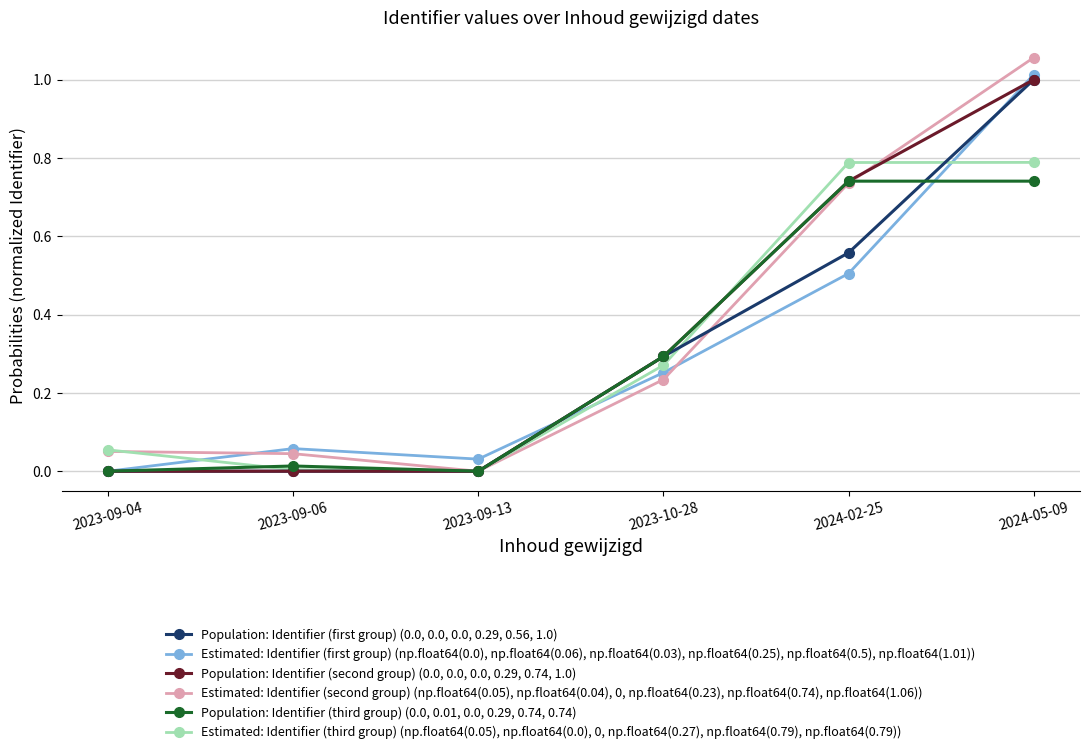

At which category does the chart reach its peak across all series?

2024-05-09